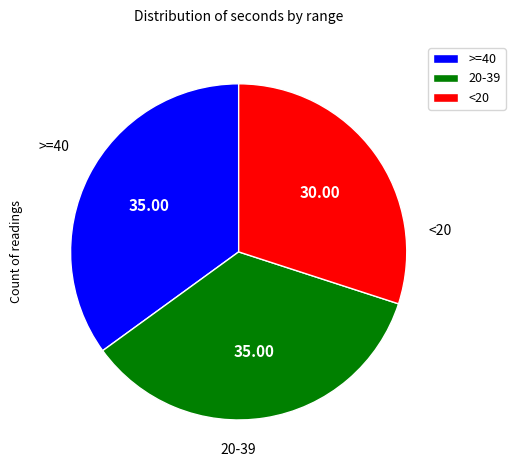

Is there any slice that represents more than half of the pie?

No